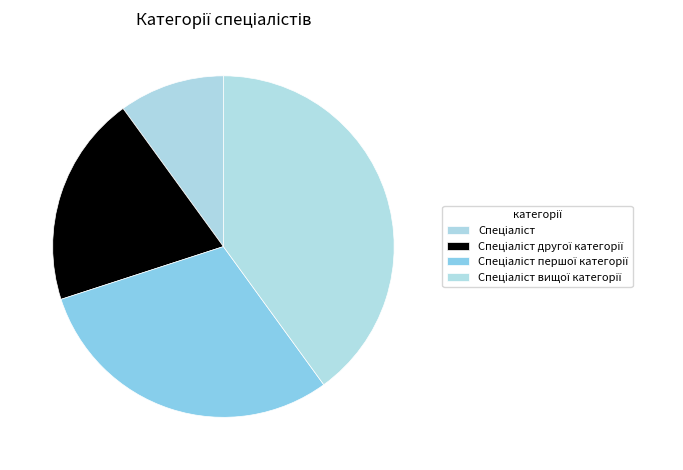

Between Спеціаліст другої категорії and Спеціаліст вищої категорії, which is larger?

Спеціаліст вищої категорії